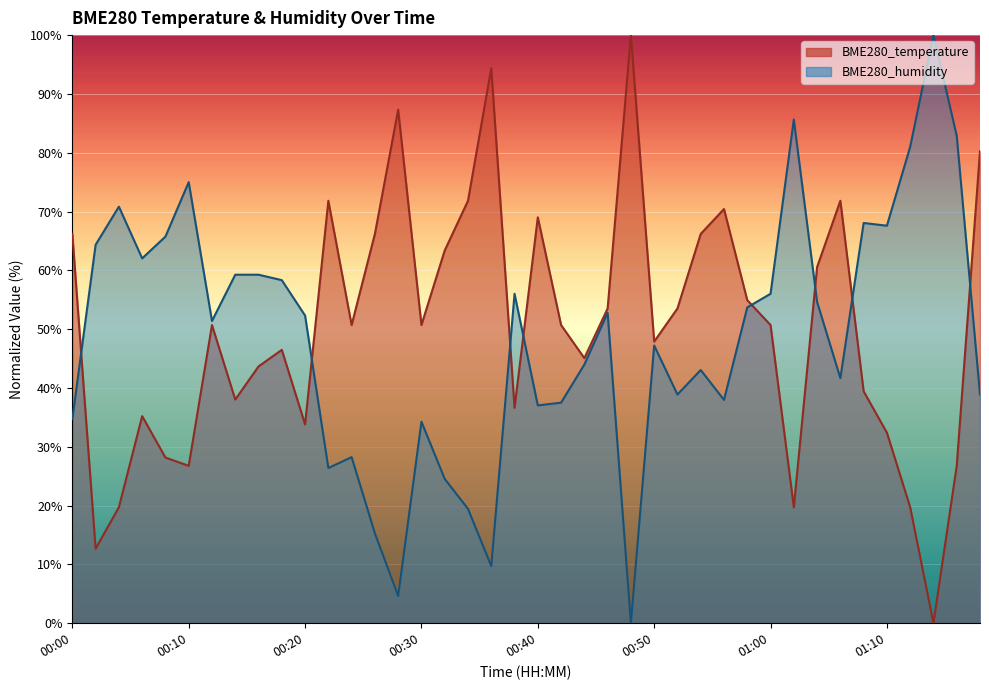

What are all the series names shown in the legend?

BME280_temperature, BME280_humidity